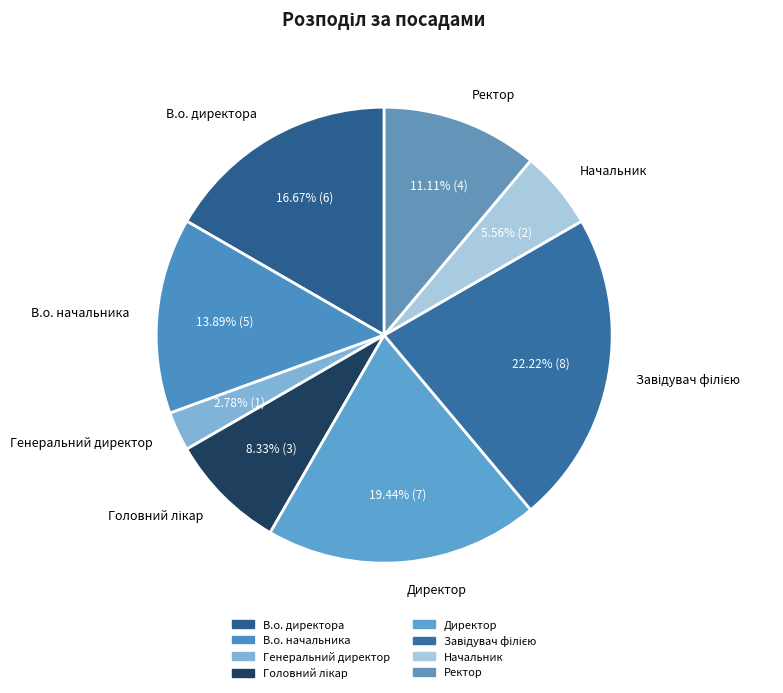

To the nearest percent, what percentage of the pie is Начальник?

6%